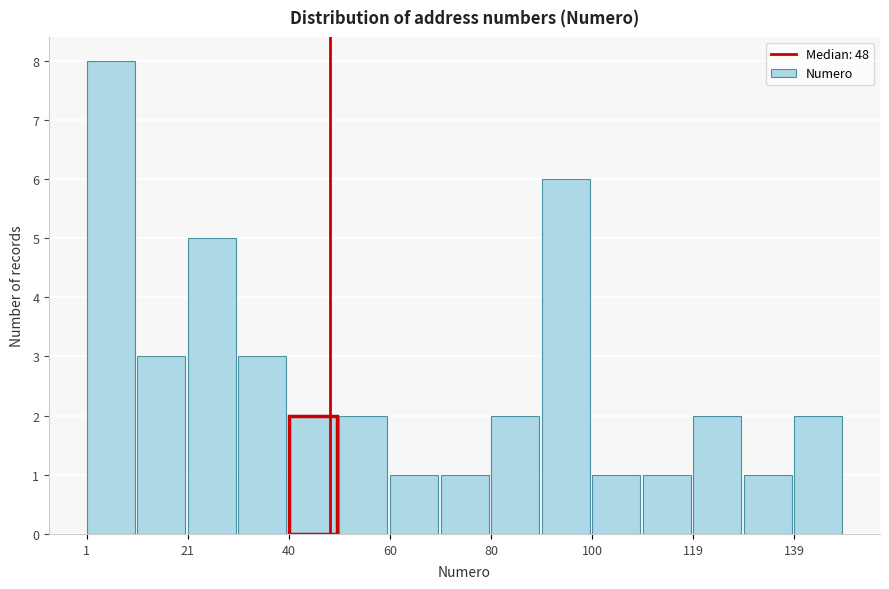

Reading left to right, transcribe this chart: for each bar, give the range it covers on the x-axis and its height. Neither the bar edges nor the heights are printed on the chart, so give them approximately, as read against the axes.

2 to 10: 8
10 to 20: 3
20 to 30: 5
30 to 40: 3
40 to 50: 2
50 to 60: 2
60 to 70: 1
70 to 80: 1
80 to 90: 2
90 to 100: 6
100 to 110: 1
110 to 120: 1
120 to 130: 2
130 to 140: 1
140 to 150: 2